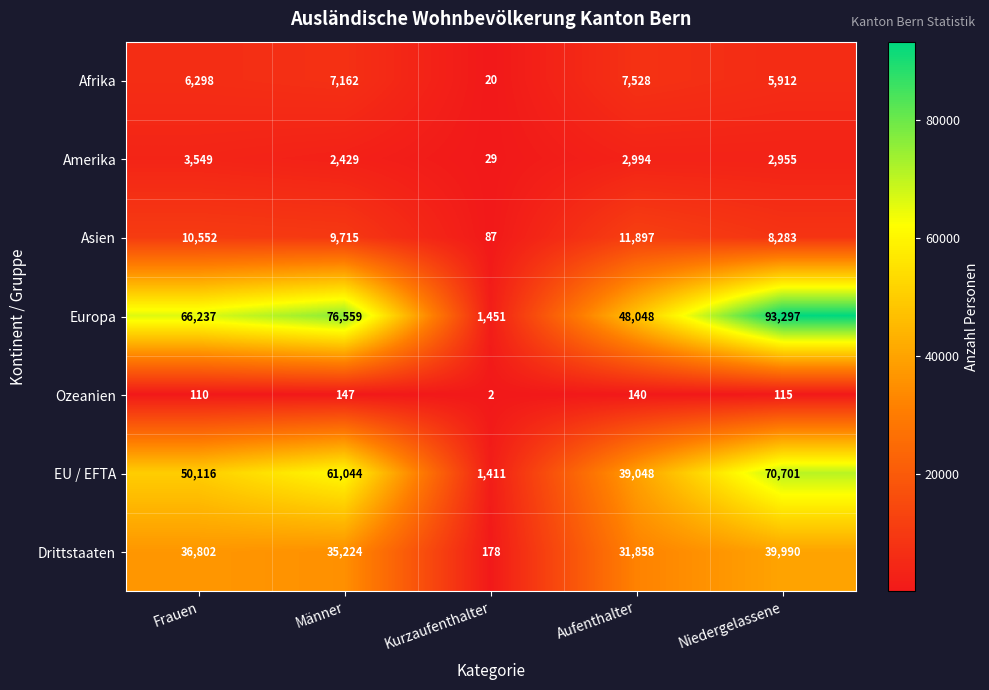

Rank the series by their maximum value, from lowest to highest.

Ozeanien, Amerika, Afrika, Asien, Drittstaaten, EU / EFTA, Europa